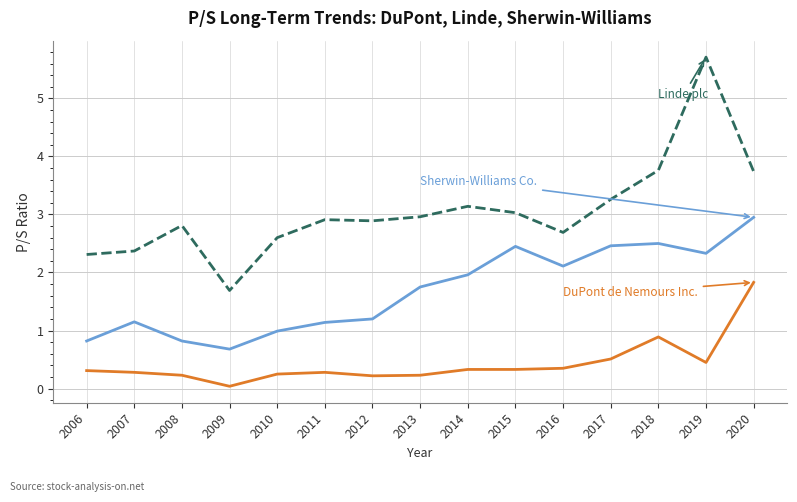

What is the total value across all series at 2020?

8.5